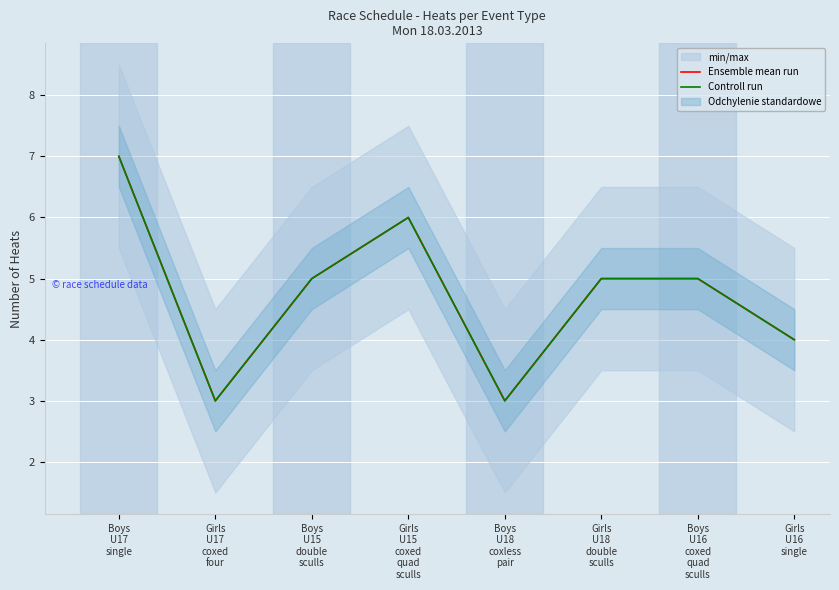

Is it true that Ensemble mean run equals 5 at Boys
U18
coxless
pair?

False